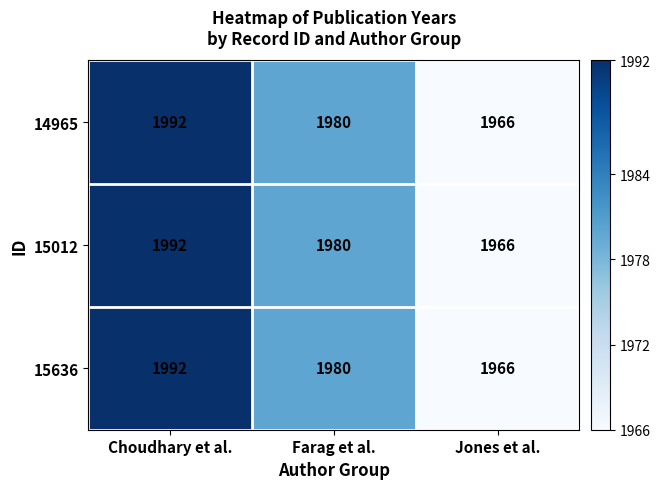

List the labels in order of 14965 value, largest first.

Choudhary et al., Farag et al., Jones et al.